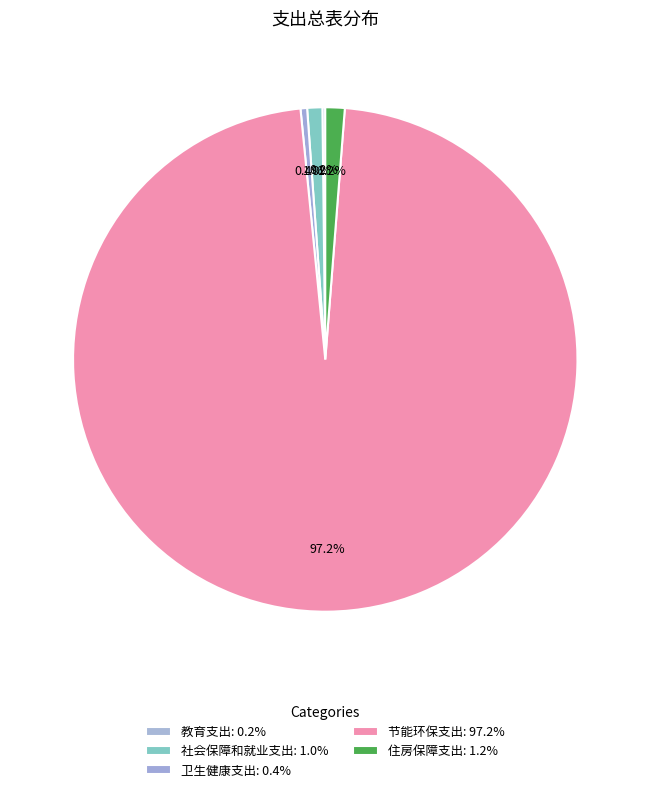

Do 社会保障和就业支出 and 节能环保支出 together represent more than half of the pie?

Yes